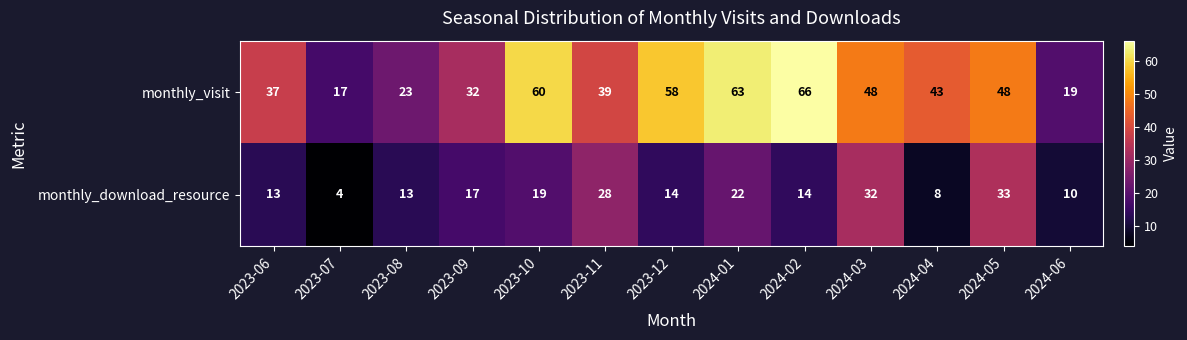

Which category has the lowest value across all series?

2023-07